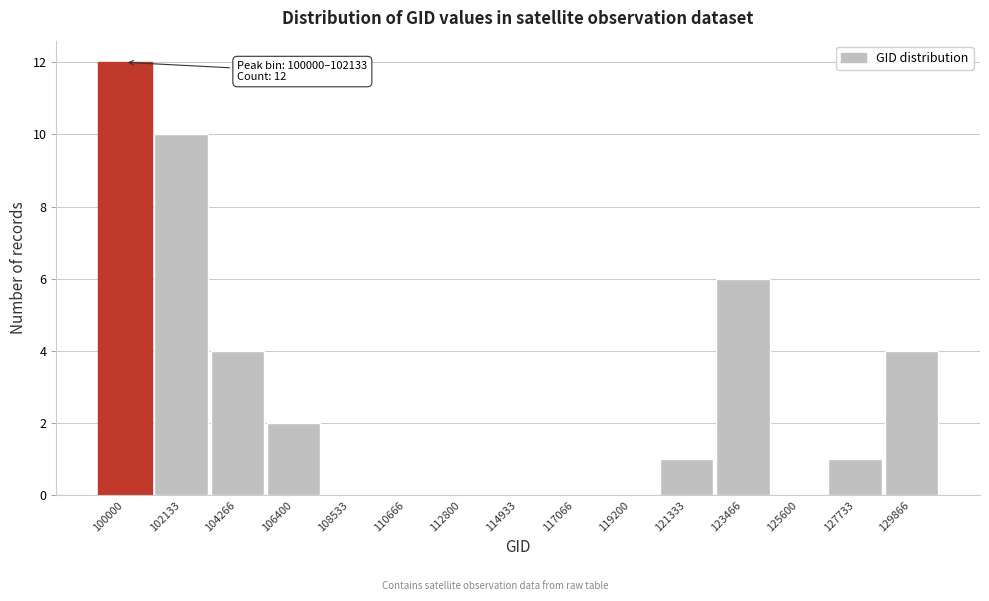

Reading left to right, what are all the values shown in this chart?

100000=12	102133=10	104266=4	106400=2	108533=0	110666=0	112800=0	114933=0	117066=0	119200=0	121333=1	123466=6	125600=0	127733=1	129866=4